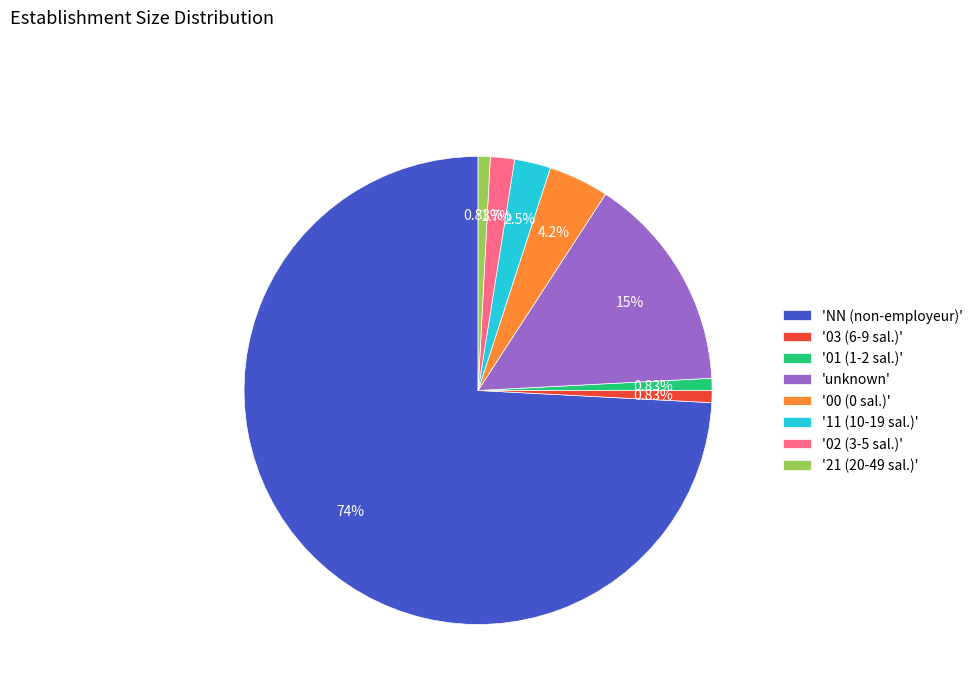

Is the sum of '11 (10-19 sal.)' and 'NN (non-employeur)' greater than half?

Yes